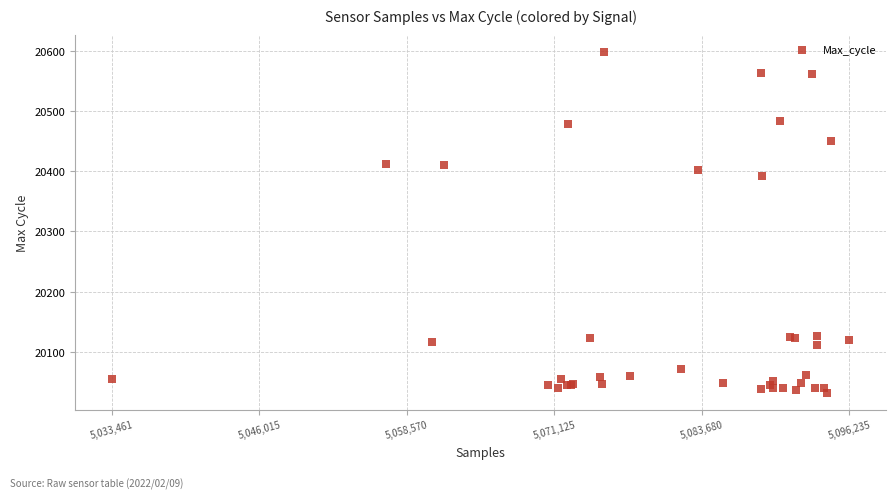

What Y value in the scatter plot is closest to 20315?

20392